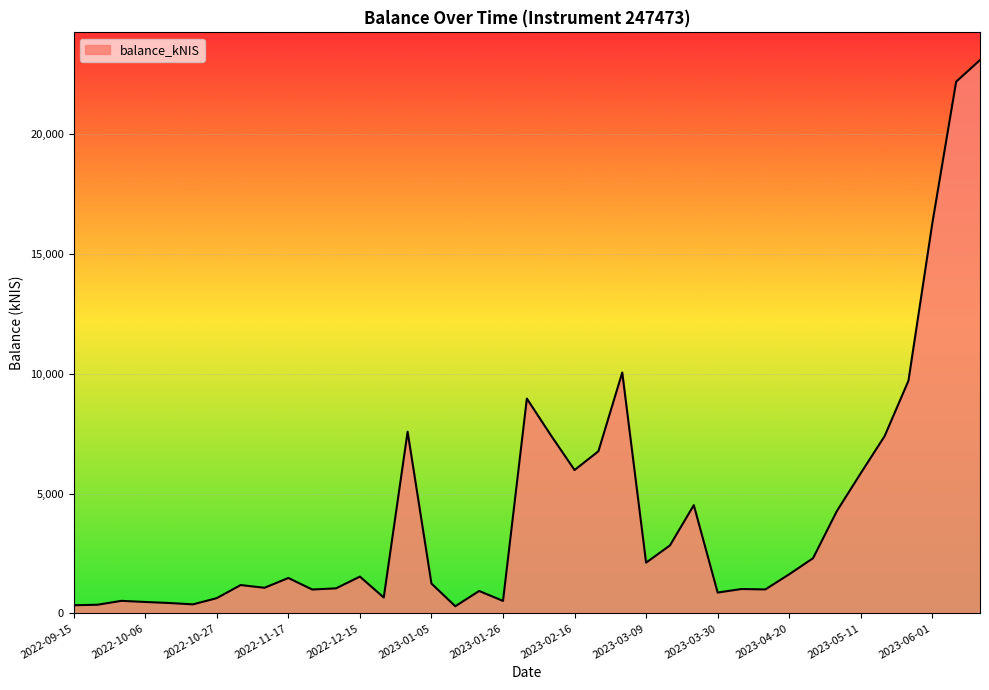

What is the maximum value shown in the chart?

23082.5